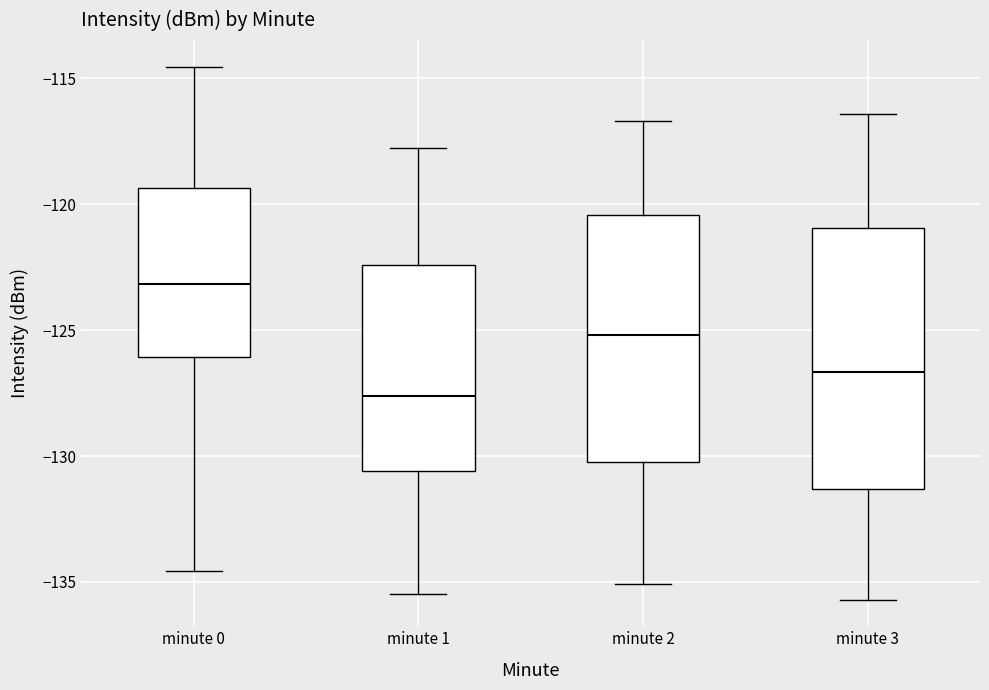

Reading left to right, read every box against the y-axis: the position of its median line, the range the box covers, and the ends of its whiskers. The values are not printed on the chart, so give them approximately, as read against the axis.

minute 0: median -123.0, box -126.0 to -119.5, whiskers -134.5 to -114.5
minute 1: median -127.5, box -130.5 to -122.5, whiskers -135.5 to -118.0
minute 2: median -125.0, box -130.0 to -120.5, whiskers -135.0 to -116.5
minute 3: median -126.5, box -131.5 to -121.0, whiskers -135.5 to -116.5